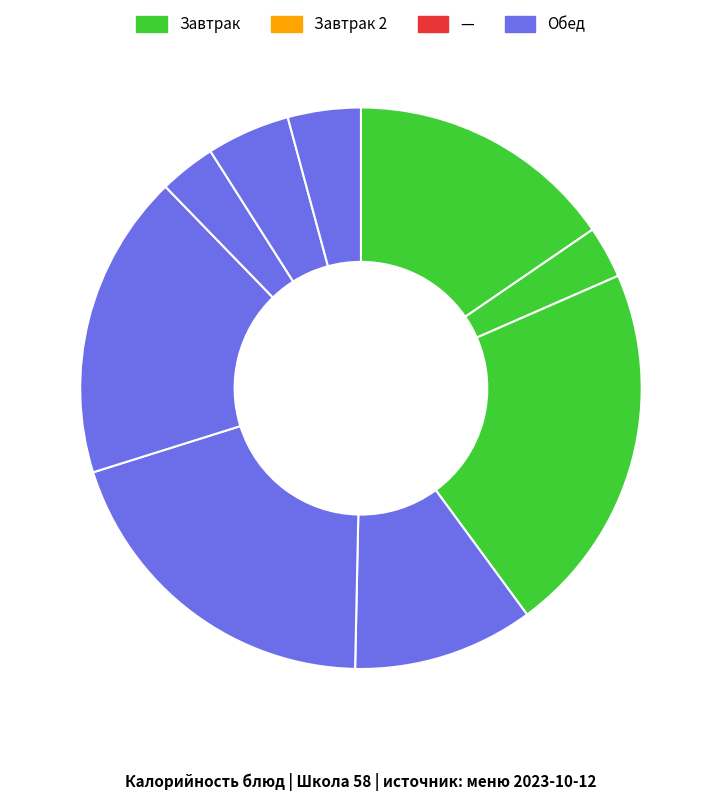

Count the number of slices in the pie.

9